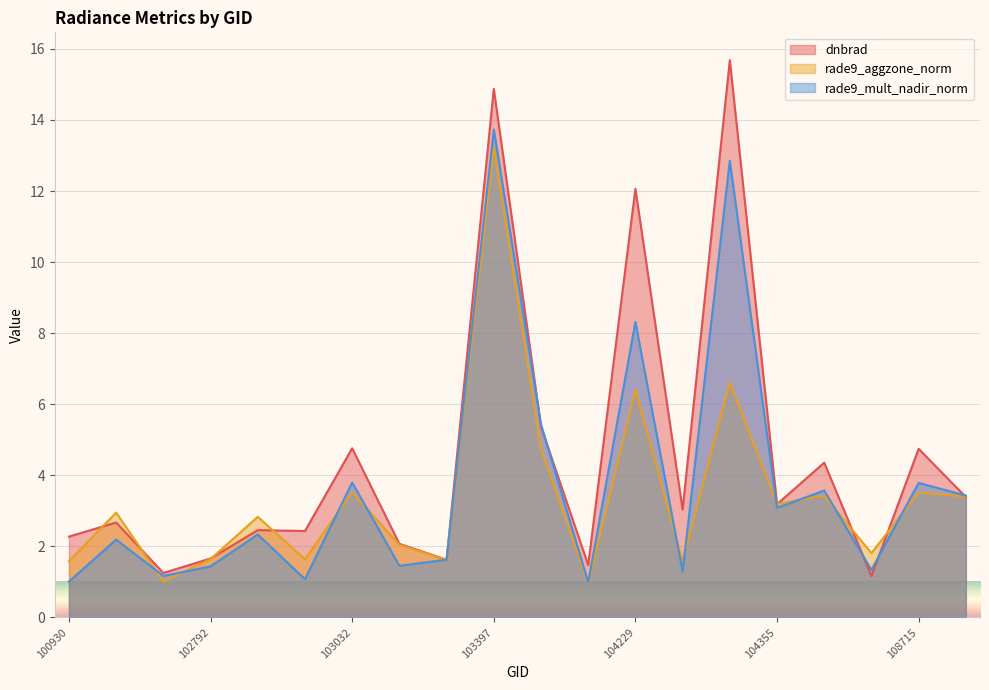

How many data points in rade9_aggzone_norm are above 2?

12